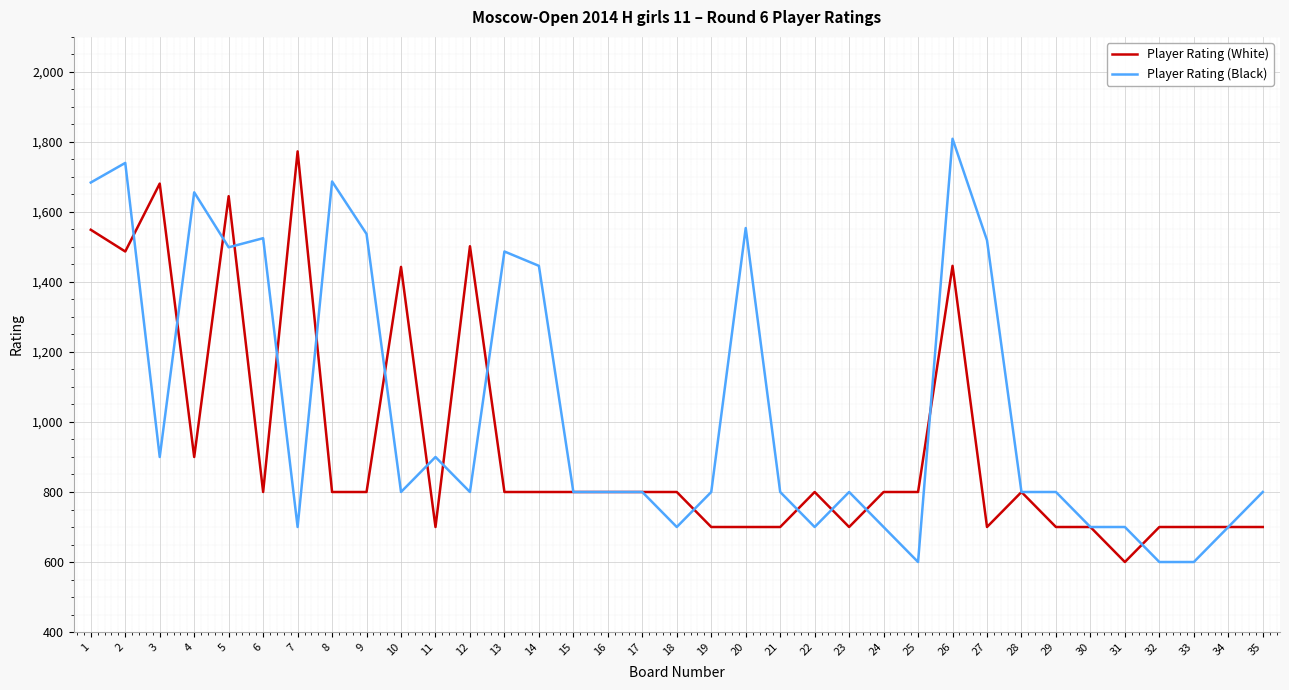

Count the number of data series in this chart.

2